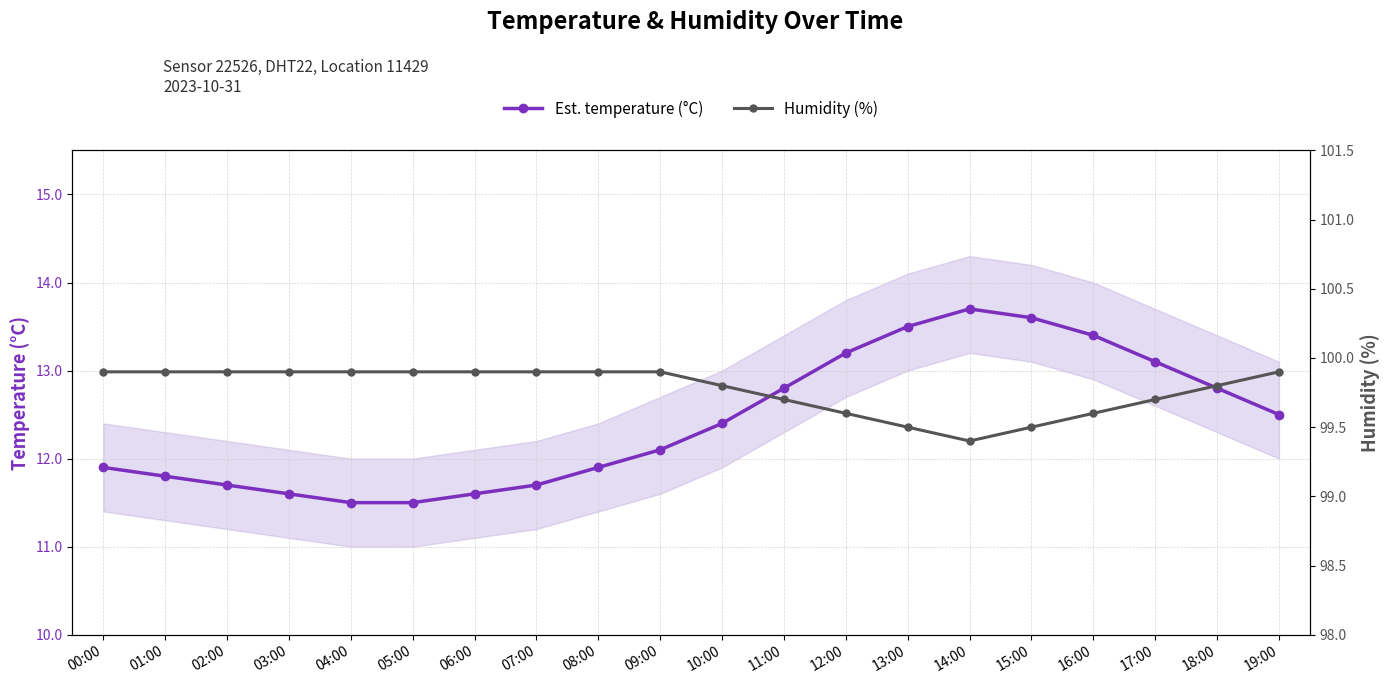

What is the sum of the Est. temperature (°C) values at 19:00 and 10:00?

24.9